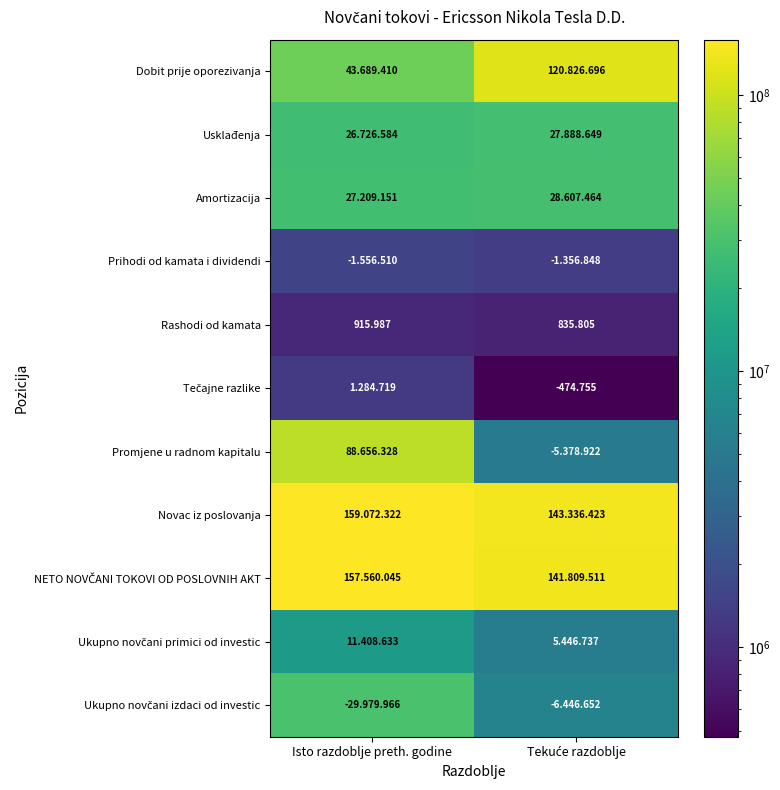

Which category has the highest value in the Rashodi od kamata series?

Isto razdoblje preth. godine